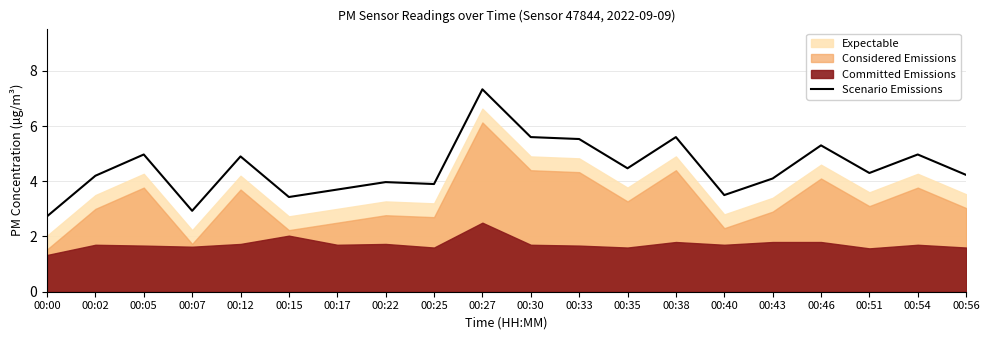

List the labels in order of value, smallest first.

00:00, 00:07, 00:15, 00:40, 00:17, 00:25, 00:22, 00:43, 00:02, 00:56, 00:51, 00:35, 00:12, 00:05, 00:54, 00:46, 00:33, 00:30, 00:38, 00:27